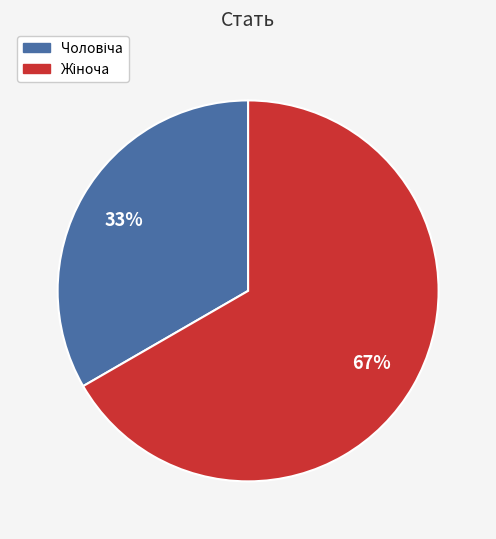

To the nearest percent, what is the average slice percentage?

50%